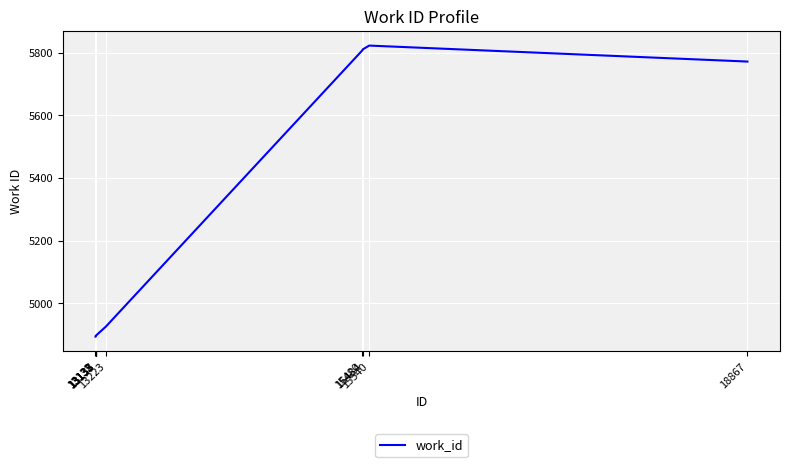

Where is the data nearest to the value 5358?

18867